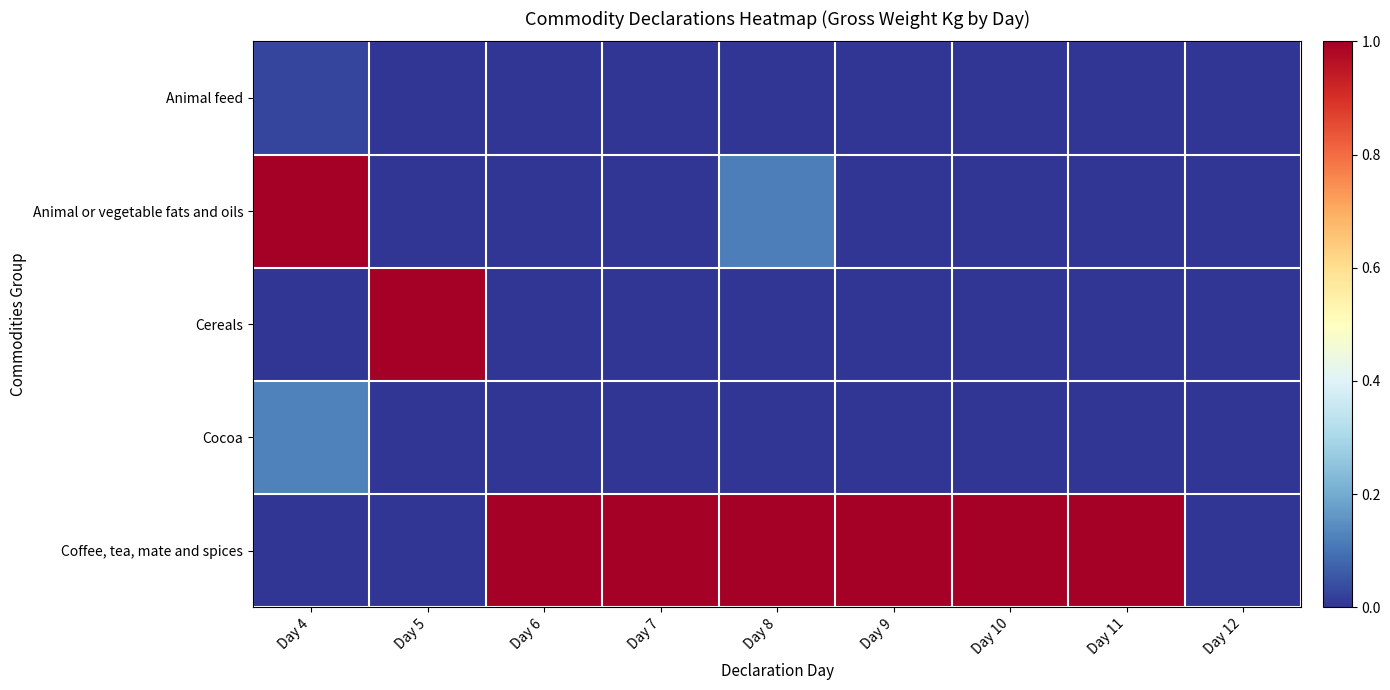

Which label corresponds to the largest value in the chart?

Day 4